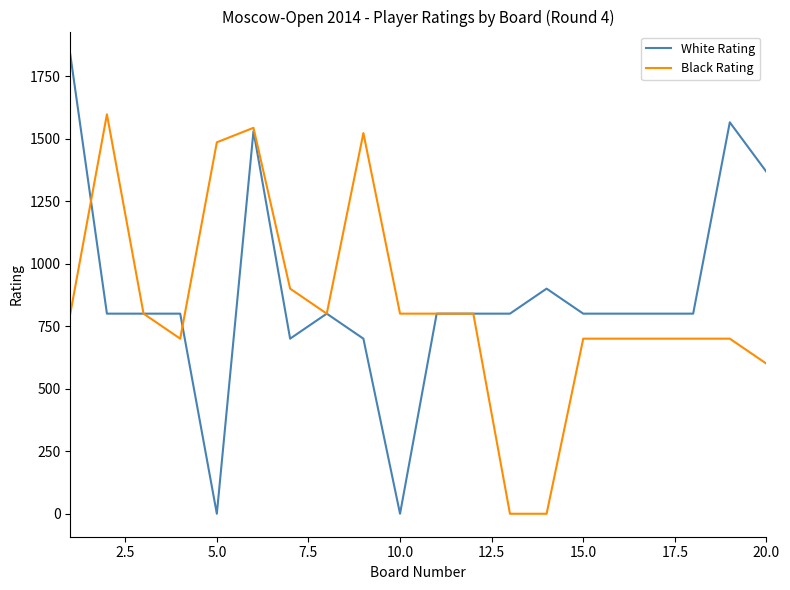

List the series in order of their peak value, highest first.

White Rating, Black Rating